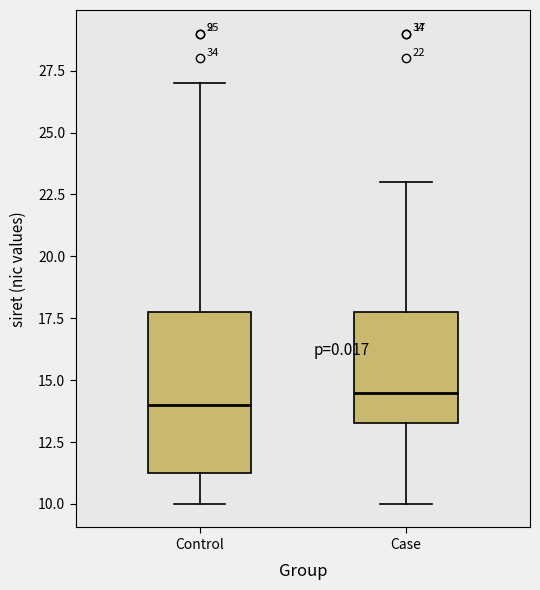

Which box has the lowest median line?

Control